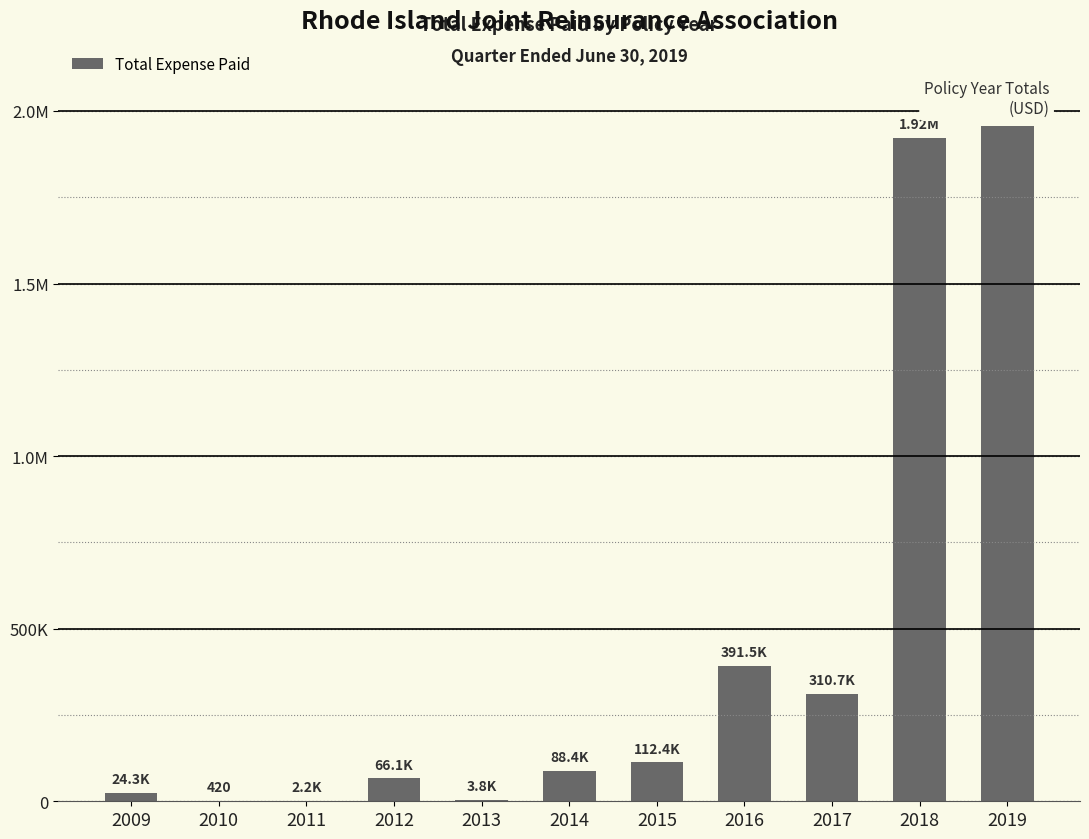

Which category has the lowest value across all series?

2010